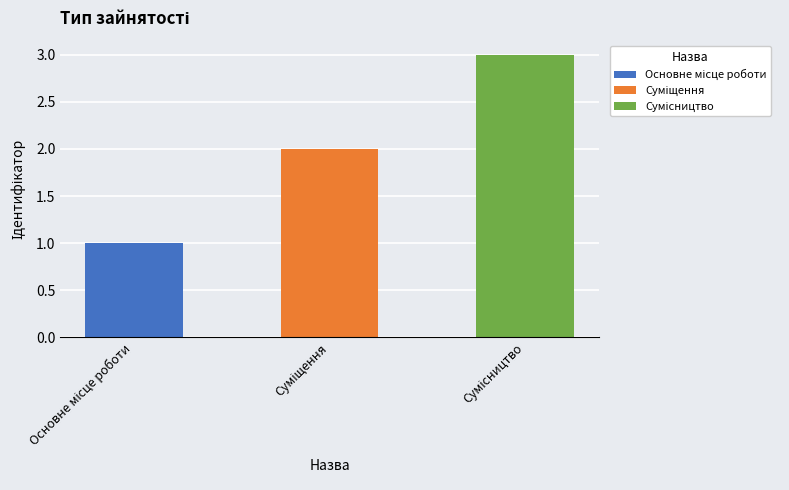

Reading left to right, what are all the values shown in this chart?

1	2	3